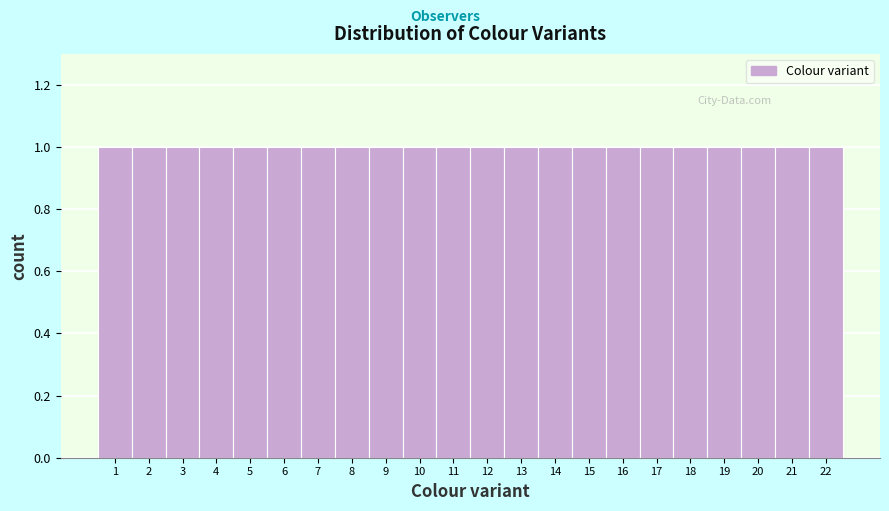

Reading left to right, transcribe this chart: for each bar, give the range it covers on the x-axis and its height. The values are not printed on the chart, so give them approximately, as read against the axis.

0.5 to 1.5: 1
1.5 to 2.5: 1
2.5 to 3.5: 1
3.5 to 4.5: 1
4.5 to 5.5: 1
5.5 to 6.5: 1
6.5 to 7.5: 1
7.5 to 8.5: 1
8.5 to 9.5: 1
9.5 to 10.5: 1
10.5 to 11.5: 1
11.5 to 12.5: 1
12.5 to 13.5: 1
13.5 to 14.5: 1
14.5 to 15.5: 1
15.5 to 16.5: 1
16.5 to 17.5: 1
17.5 to 18.5: 1
18.5 to 19.5: 1
19.5 to 20.5: 1
20.5 to 21.5: 1
21.5 to 22.5: 1